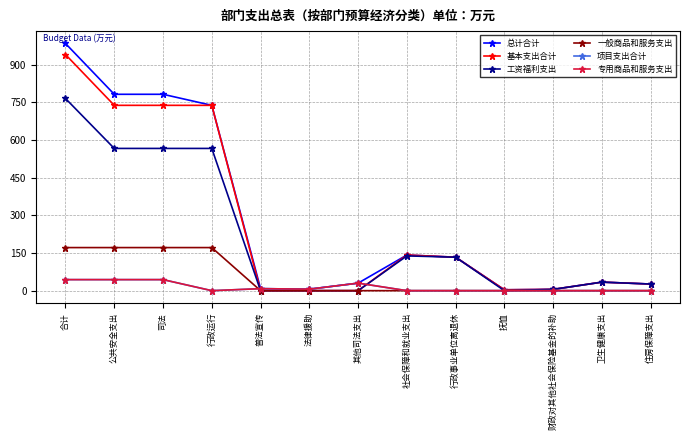

Does the chart have visible grid lines?

Yes